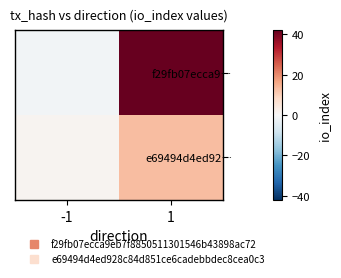

Reading right to left, what are all the values shown in this chart?

f29fb07ecca9…: 1=42	-1=-1
e69494d4ed92…: 1=13	-1=1